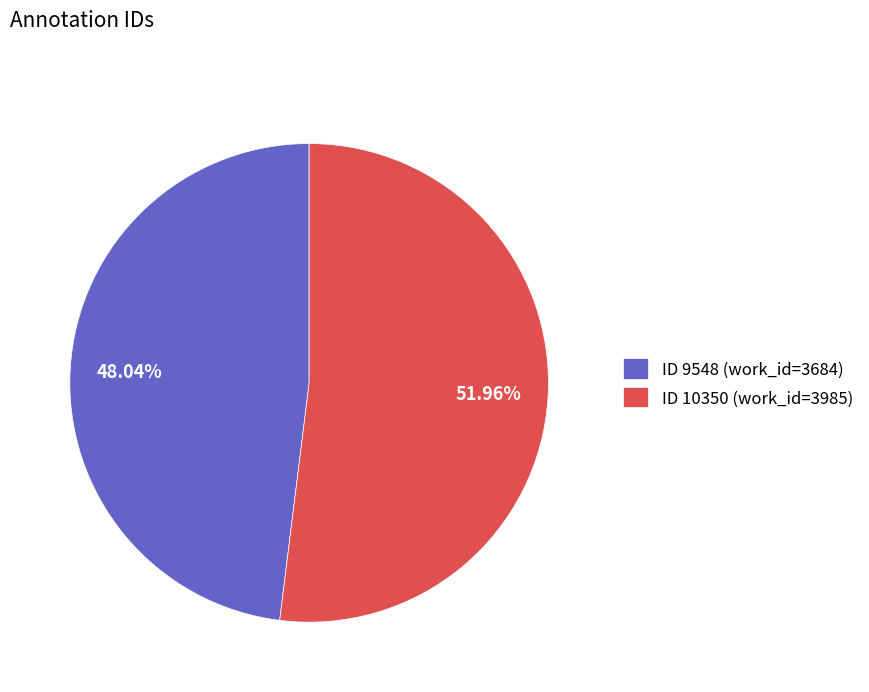

How many segments does this pie chart have?

2